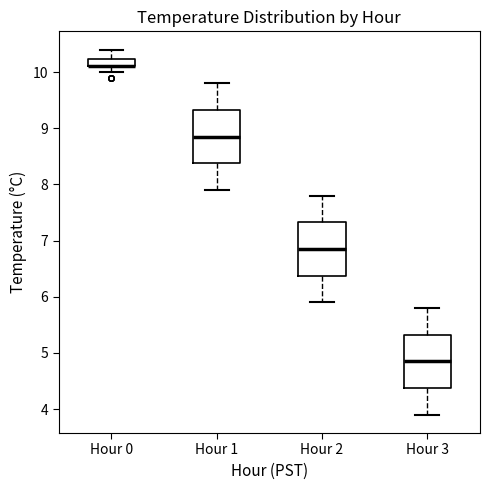

Where is the lower edge of the box for Hour 0 on the y-axis? The values are not printed on the chart, so give them approximately, as read against the axis.

10.1